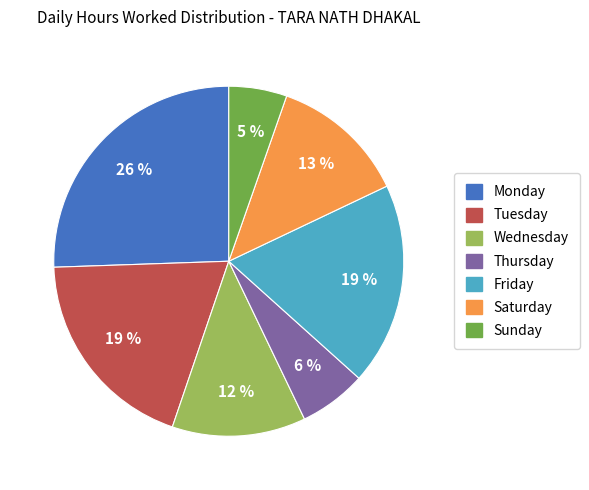

Is there any slice that represents more than half of the pie?

No